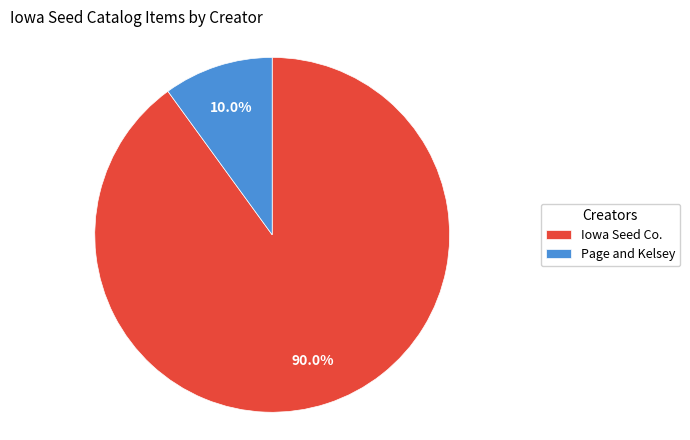

Rank the categories by value from highest to lowest.

Iowa Seed Co., Page and Kelsey